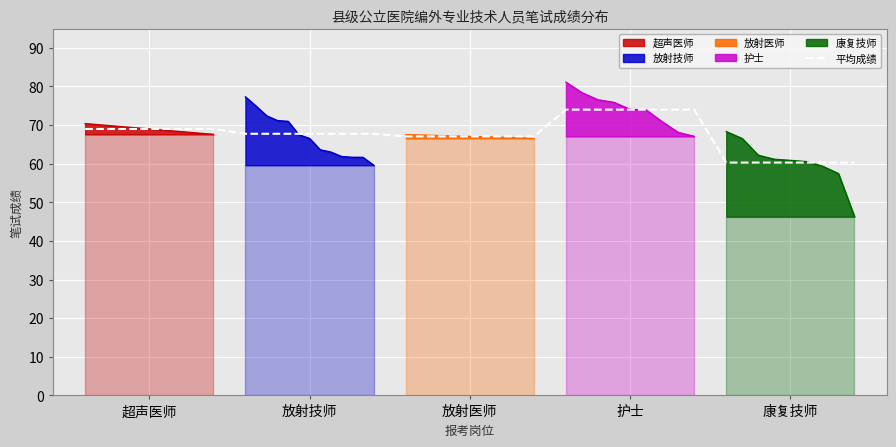

What is the label of the 2nd point from the left?

放射技师